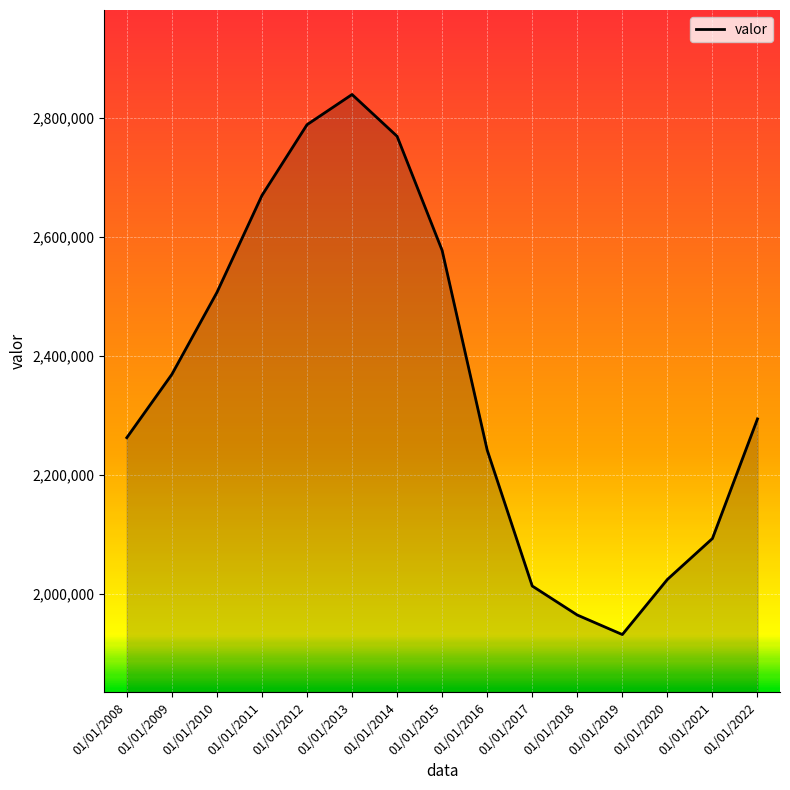

Rank the categories by value from lowest to highest.

01/01/2019, 01/01/2018, 01/01/2017, 01/01/2020, 01/01/2021, 01/01/2016, 01/01/2008, 01/01/2022, 01/01/2009, 01/01/2010, 01/01/2015, 01/01/2011, 01/01/2014, 01/01/2012, 01/01/2013